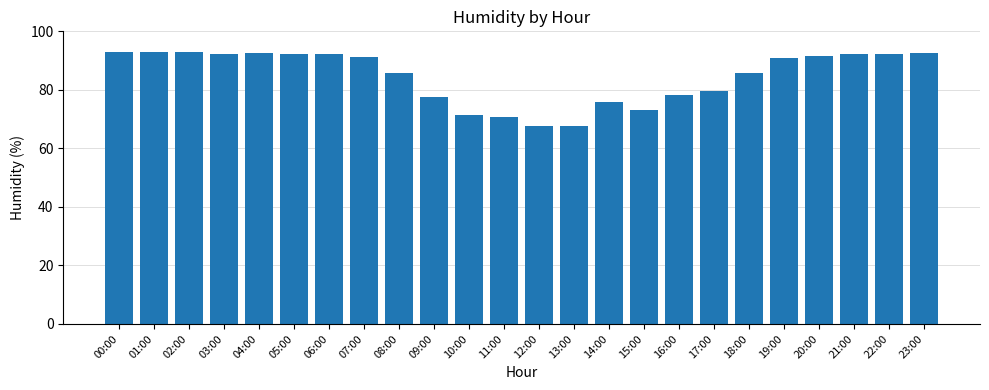

Between 08:00 and 01:00, which is larger?

01:00